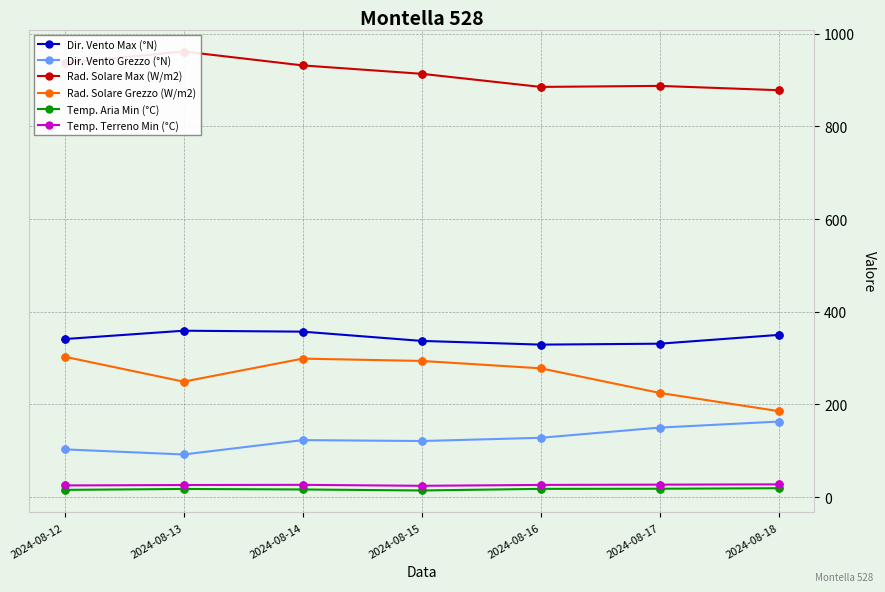

Which series contains the highest Y value?

Rad. Solare Max (W/m2)